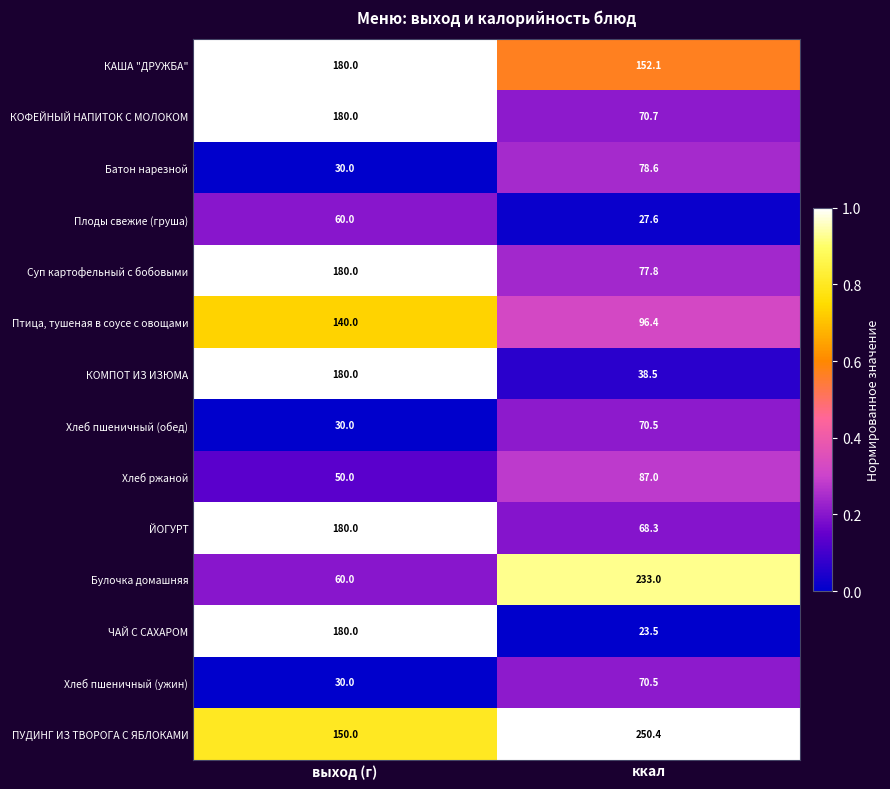

At which label is Плоды свежие (груша) closest to 43?

ккал